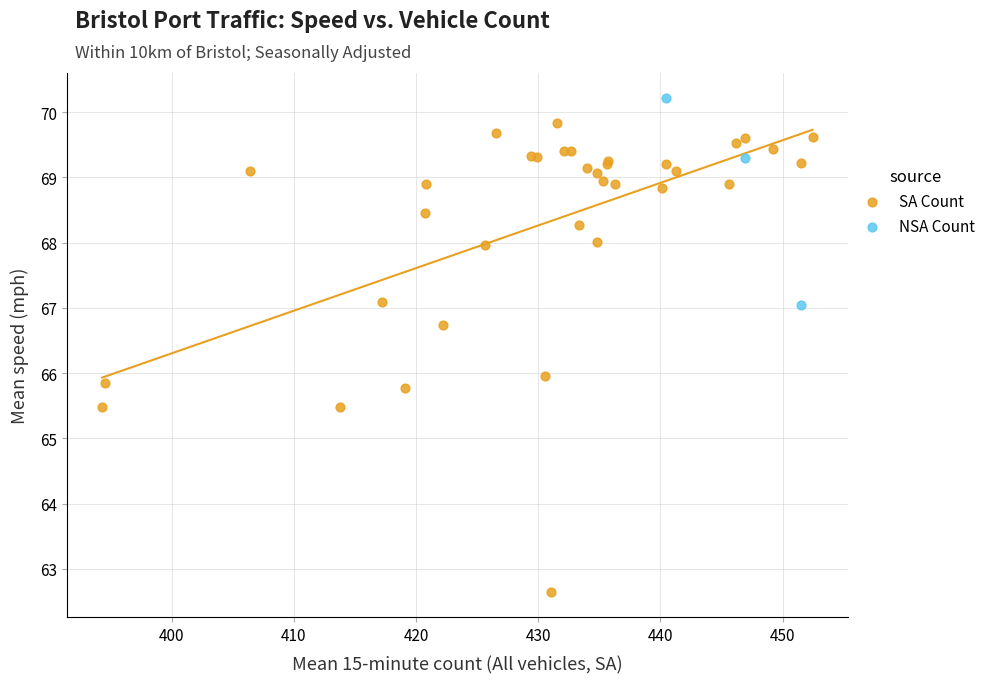

Which series has the largest Y range (max minus min)?

SA Count